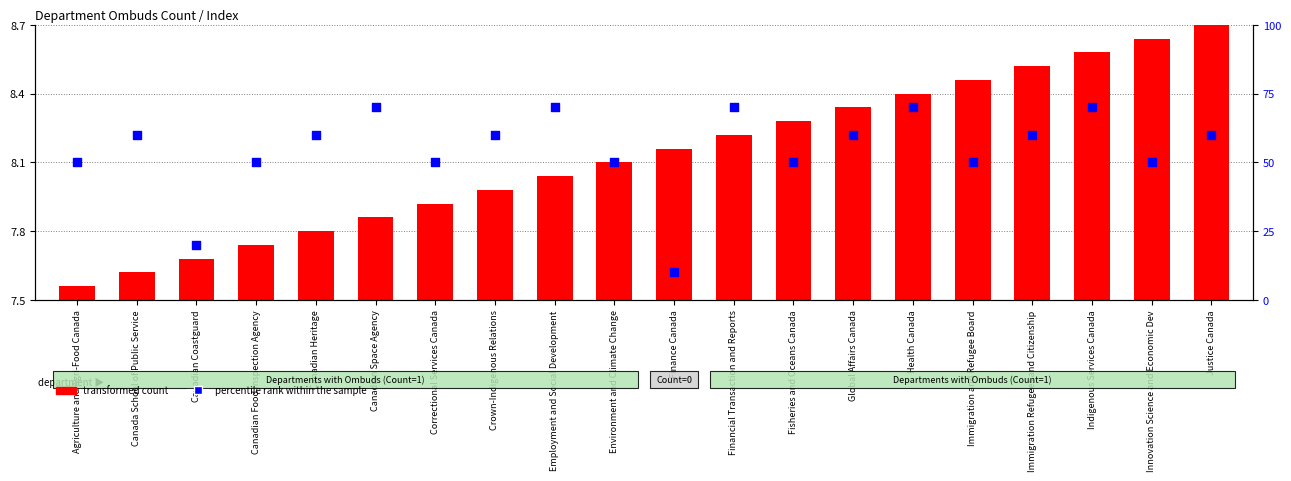

What is the total value across all series at Health Canada?

78.4